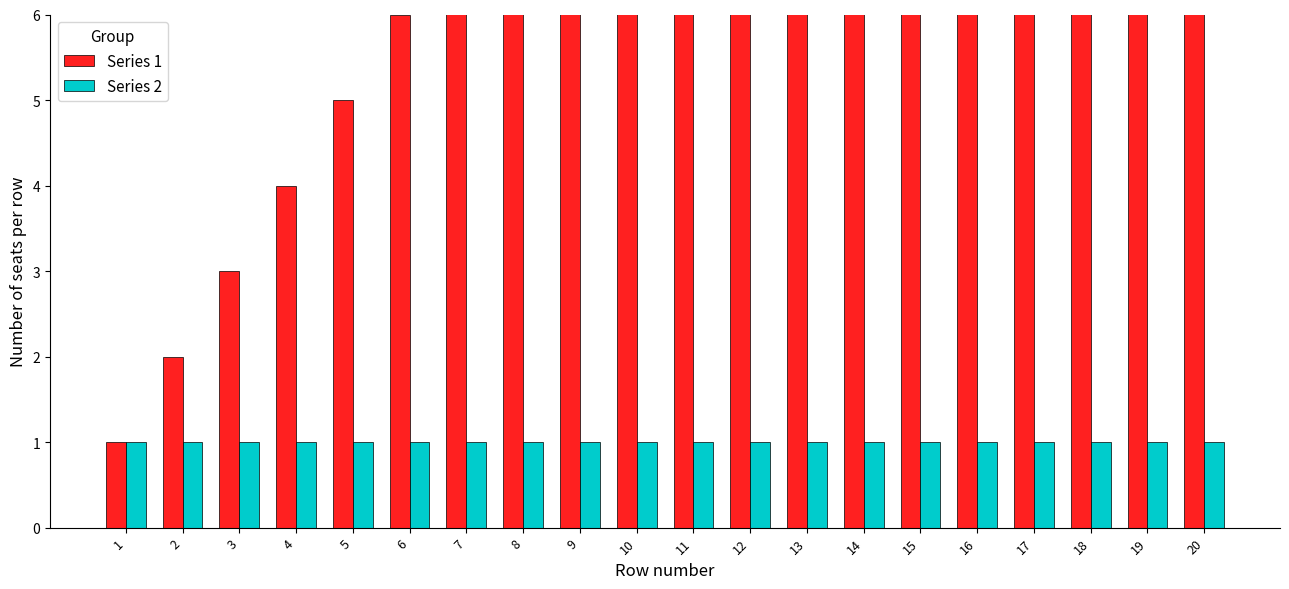

True or false: Series 2 has a value of 1 at 15.

False